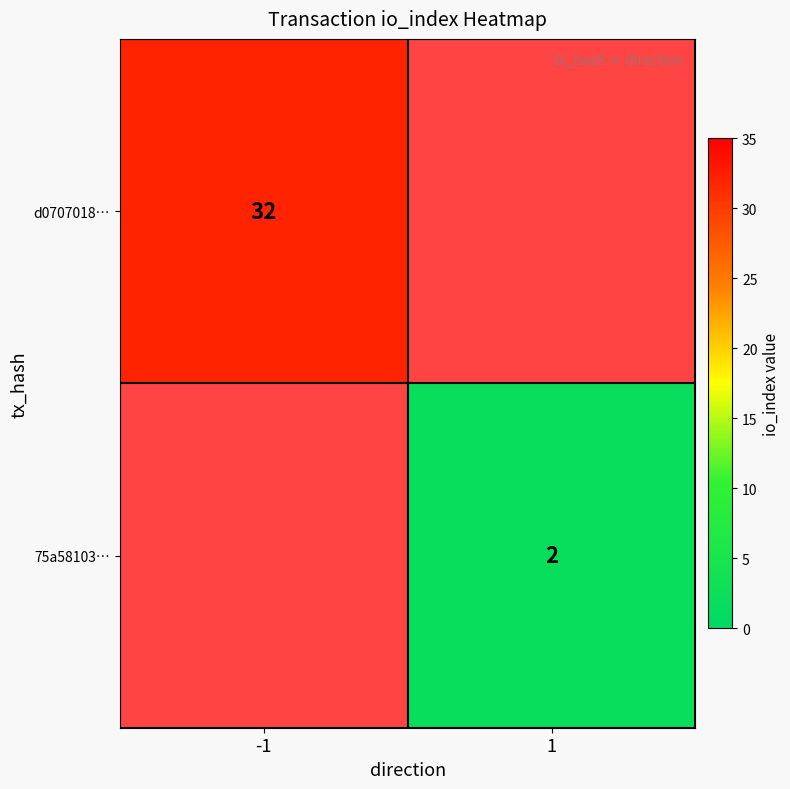

Is it true that 75a58103… equals 1 at 1?

False